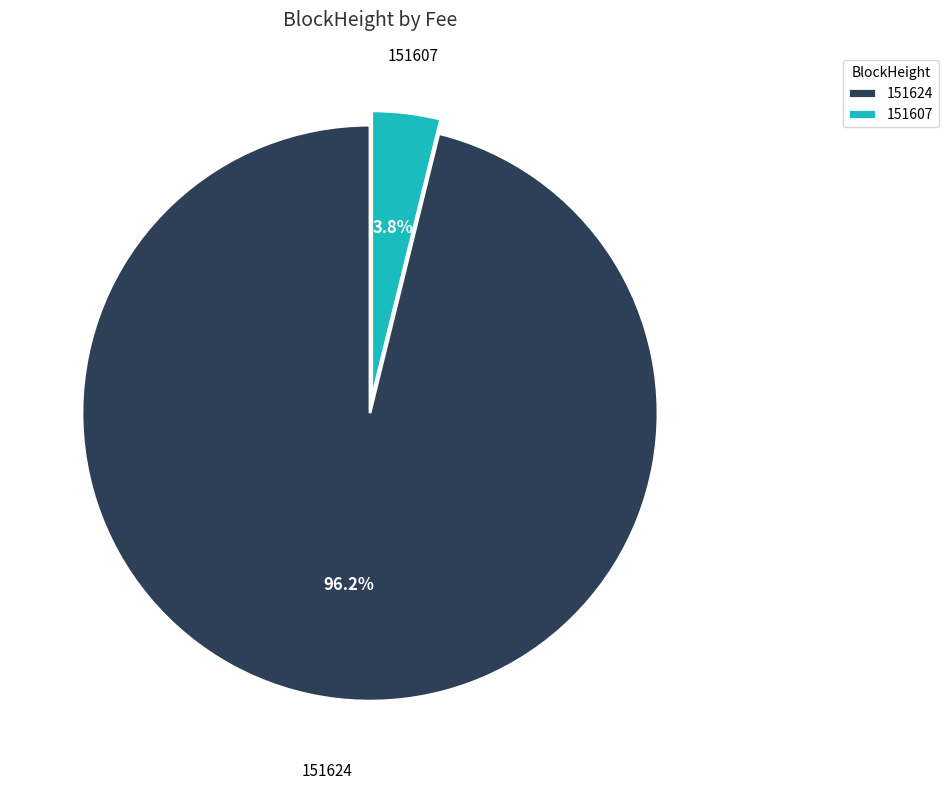

Which category has the smallest portion of the pie?

151607